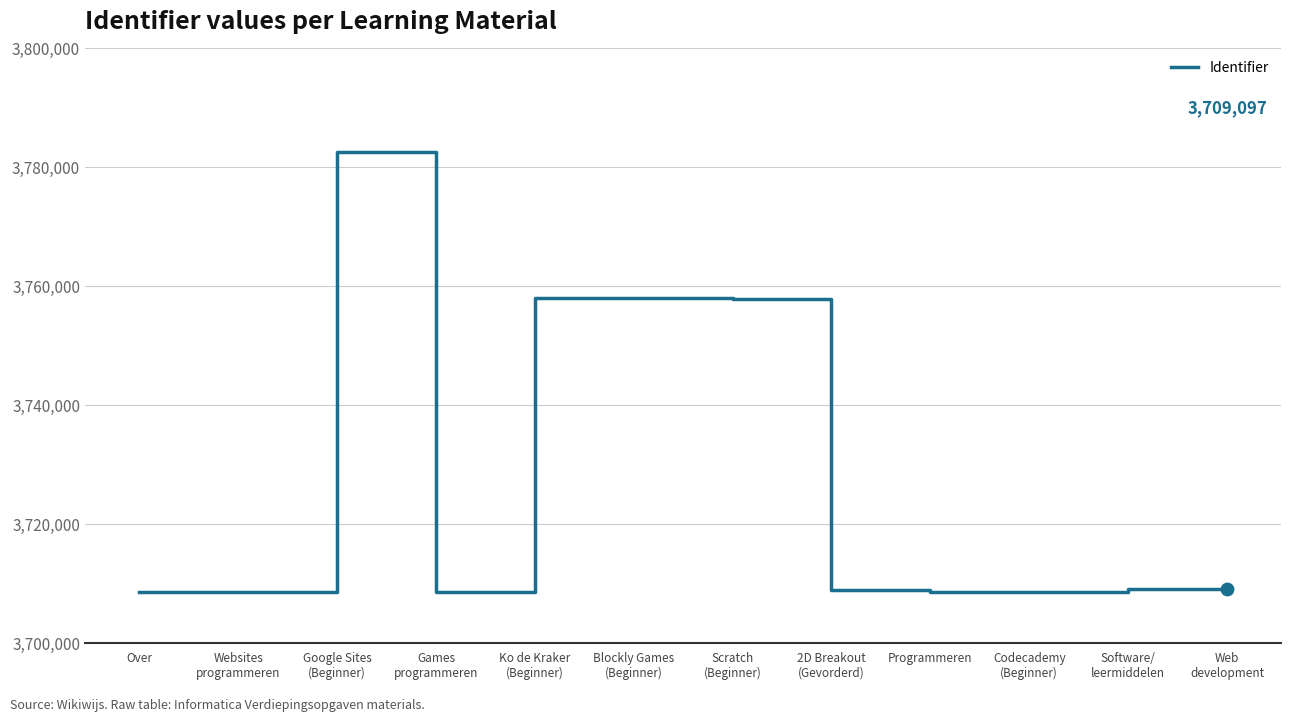

Approximately how many times larger is the value at Software/
leermiddelen compared to Scratch
(Beginner)?

1.0